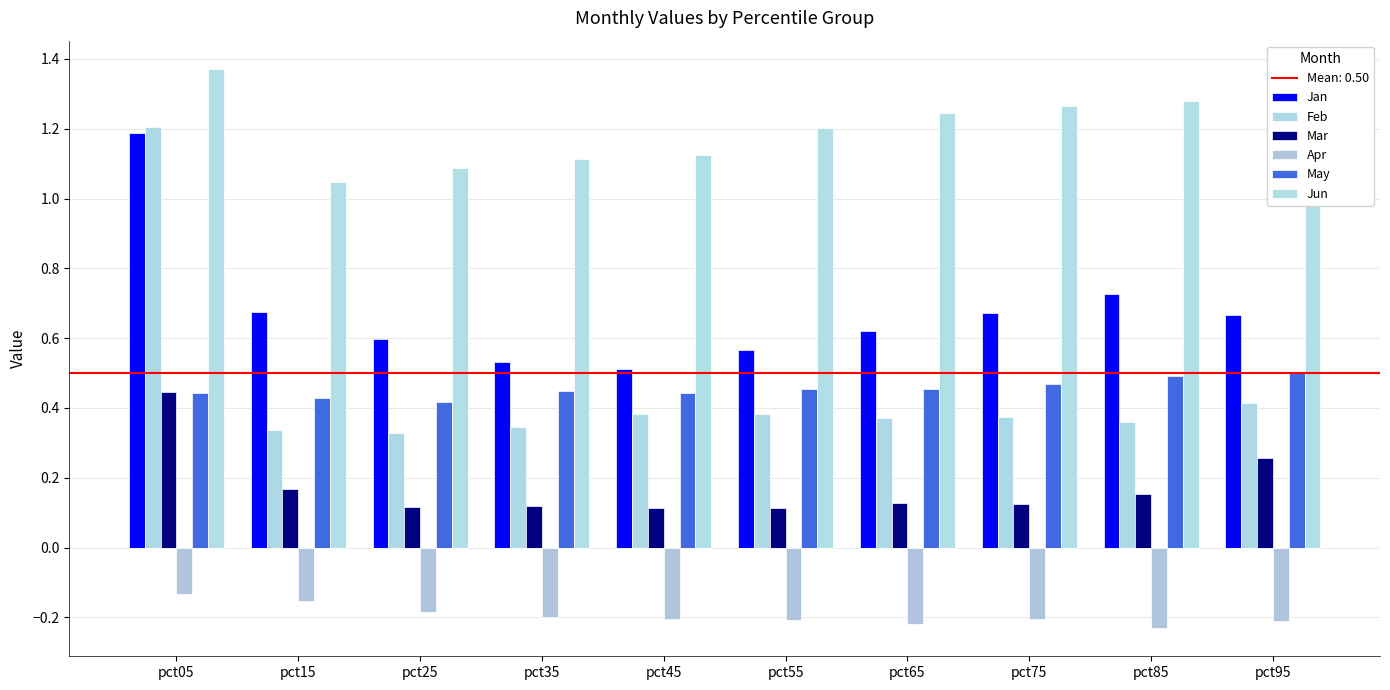

Where is Feb nearest to the value 0?

pct25